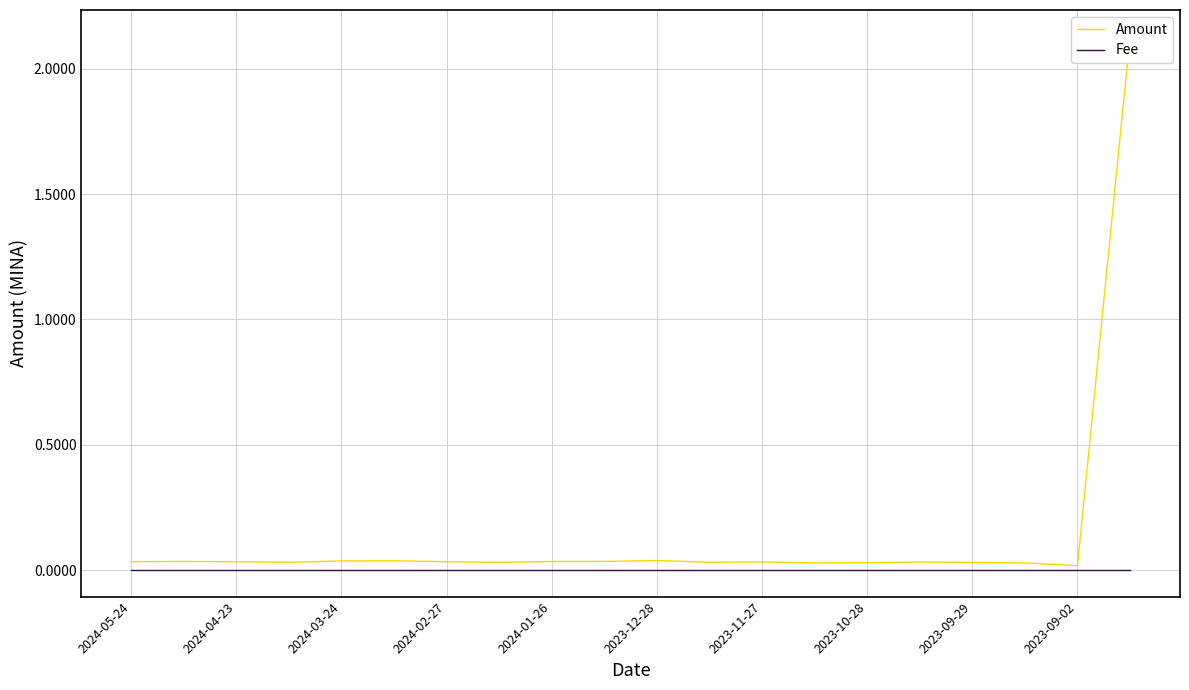

At which label does Fee reach its minimum?

2024-05-24